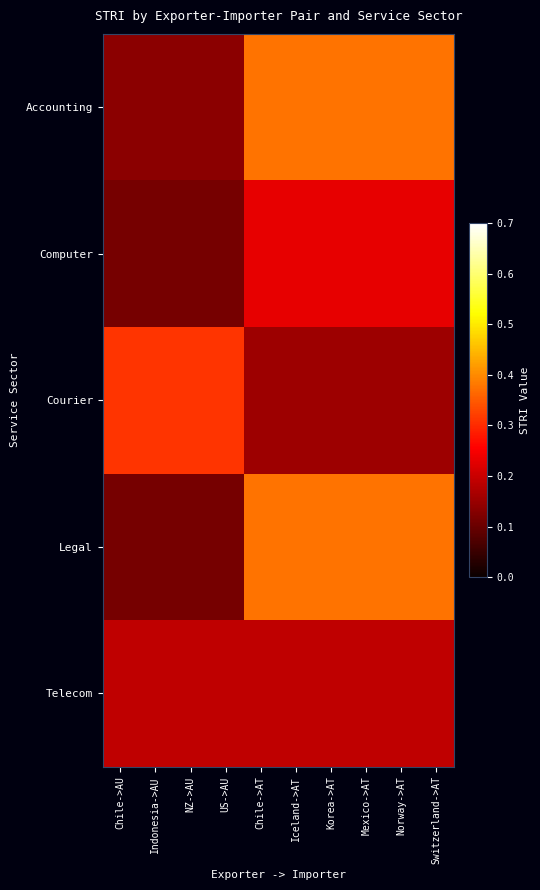

Rank the series by their maximum value, from highest to lowest.

Accounting, Legal, Courier, Computer, Telecom